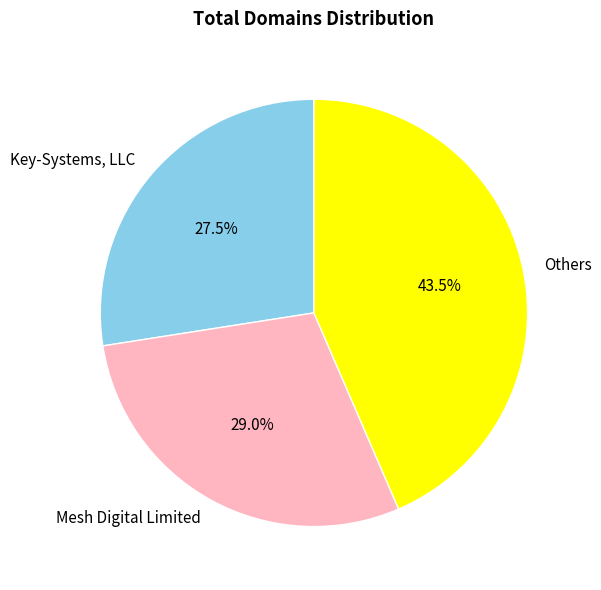

What is the largest slice in the pie chart?

Others